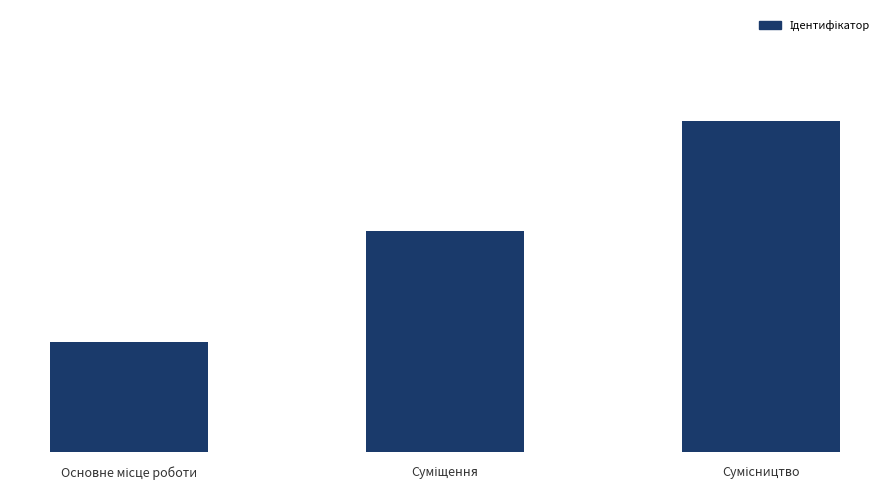

What is the change in value from Основне місце роботи to Сумісництво?

+2